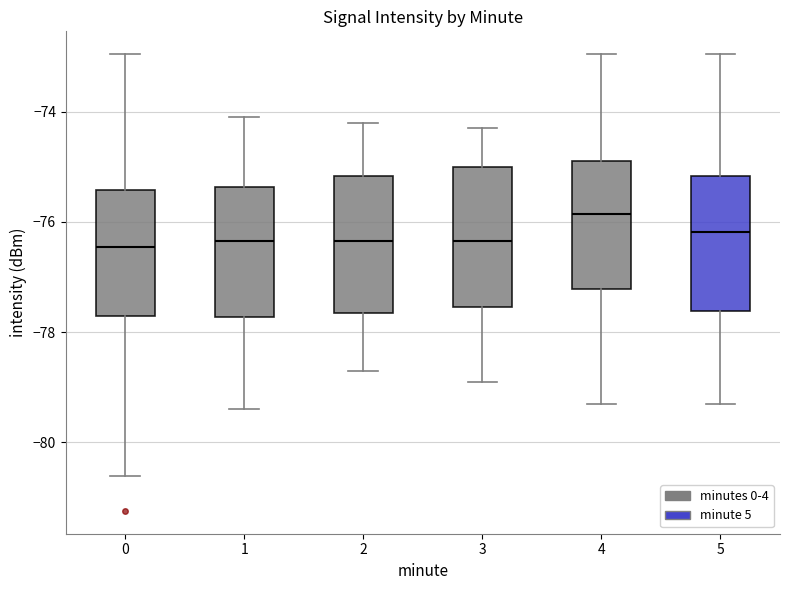

Which box has the highest median line?

4